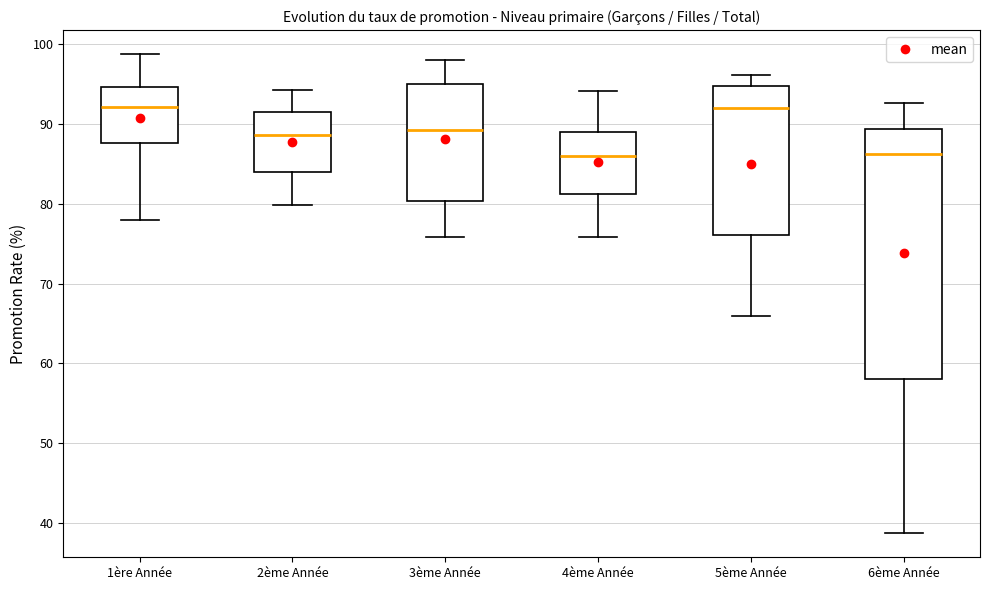

Where is the lower edge of the box for 3ème Année on the y-axis? The values are not printed on the chart, so give them approximately, as read against the axis.

80